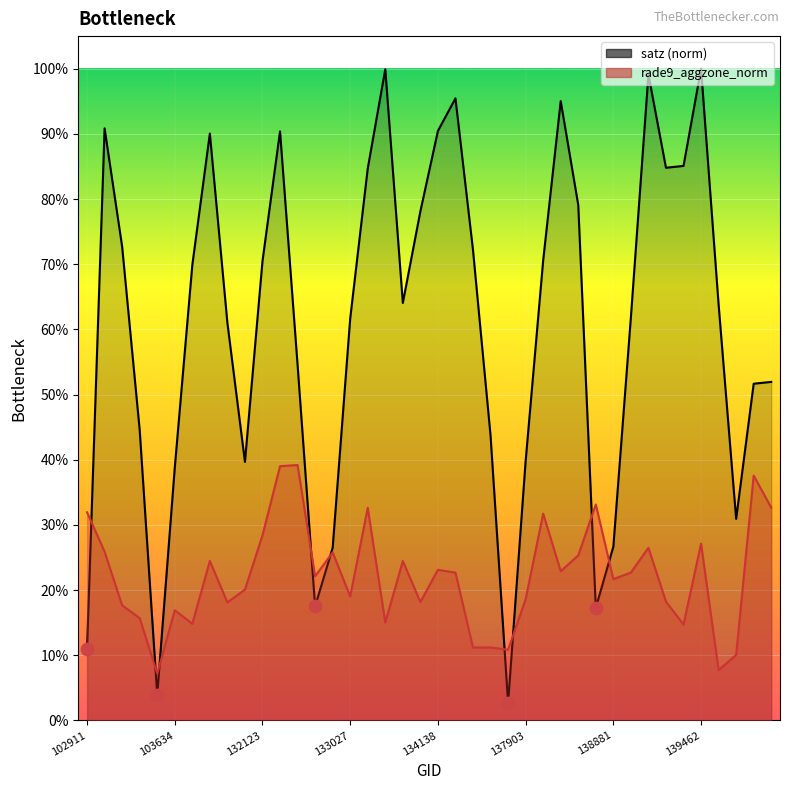

Which series contains the lowest Y value?

satz